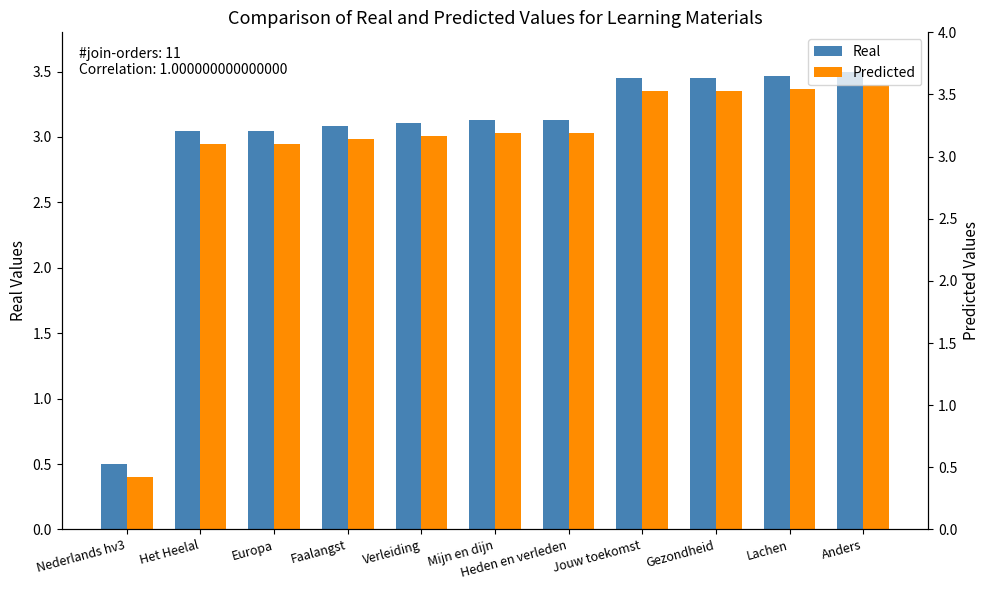

How many data points in Predicted are less than 3?

4